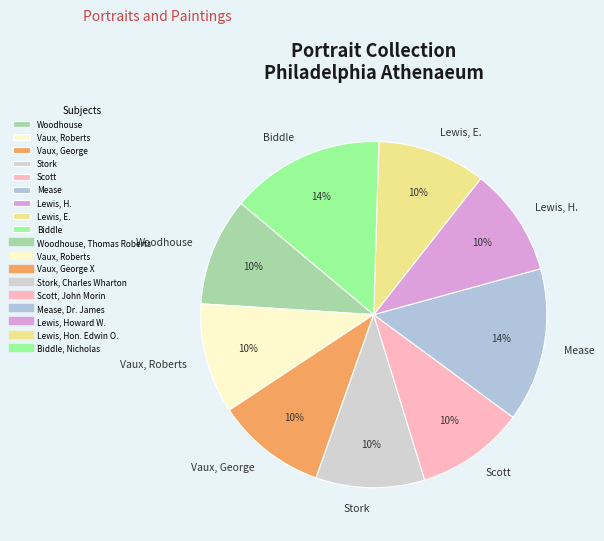

To the nearest percent, what is the average slice percentage?

11%